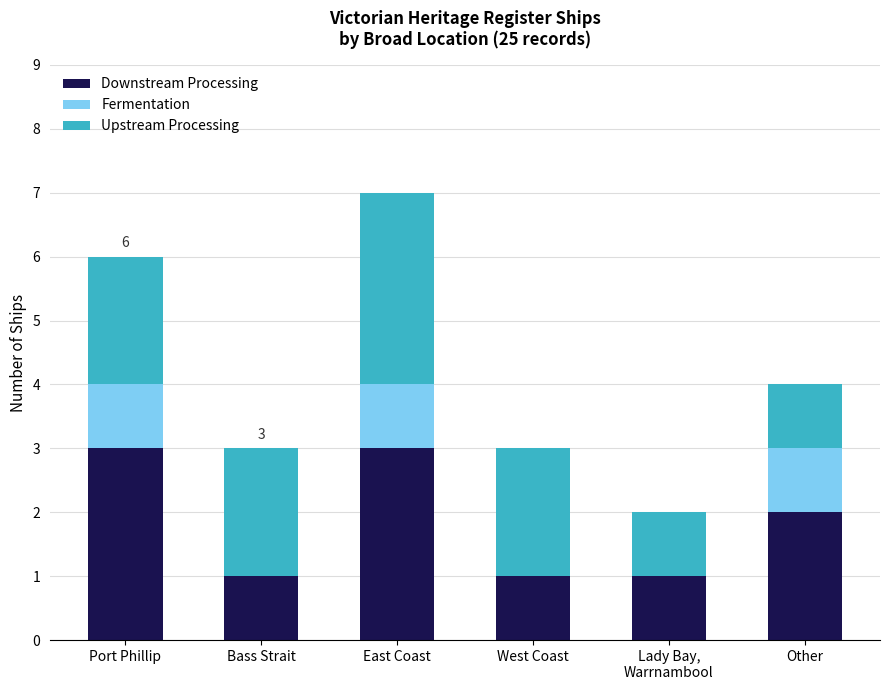

The Downstream Processing series shows 2 at Other. True or false?

True